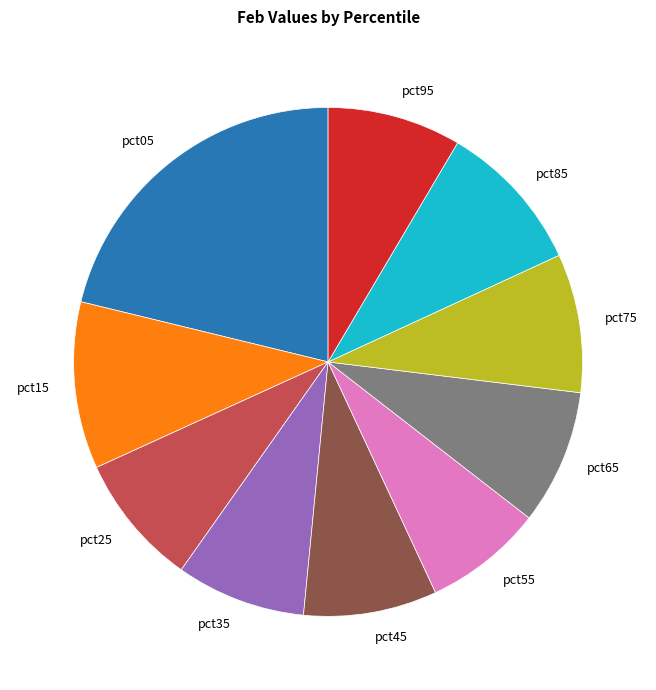

Count the number of slices in the pie.

10